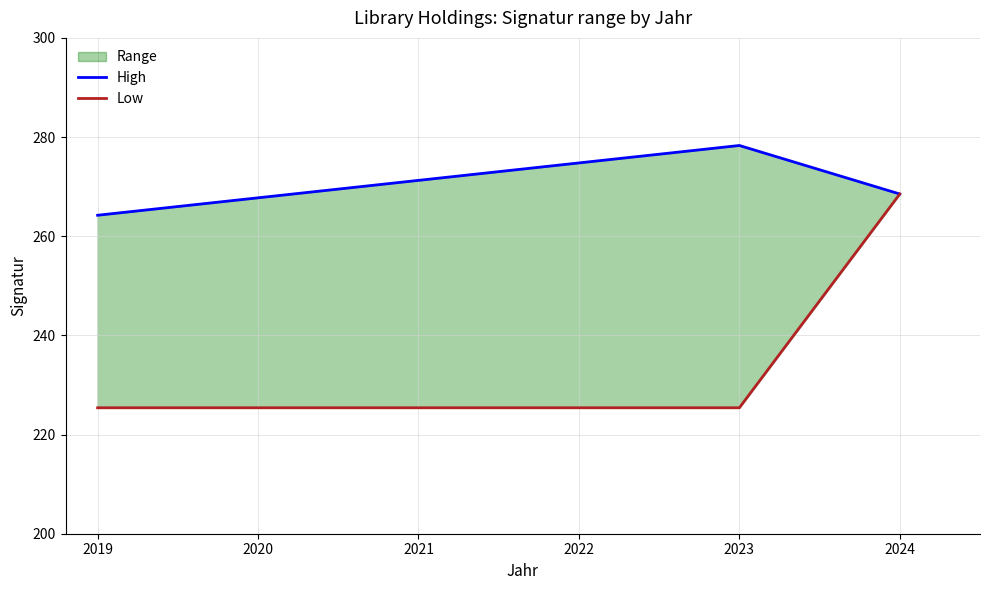

What is the value of the High point at the 2nd from the left?

278.3